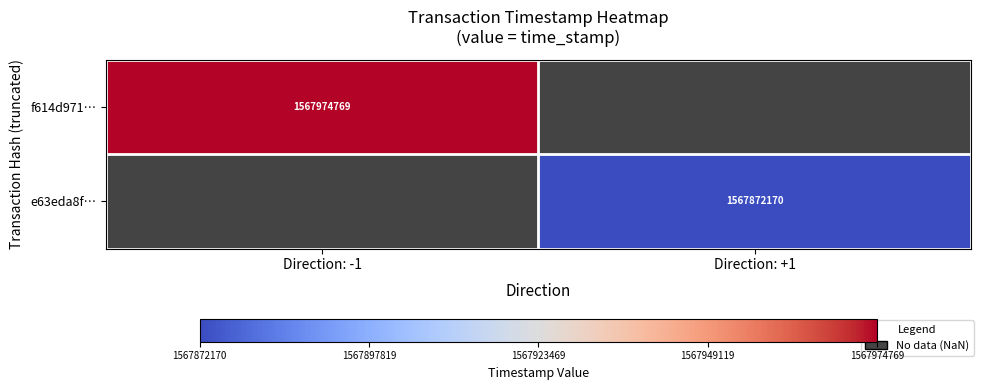

At how many categories does at least one series exceed 1567951478?

1